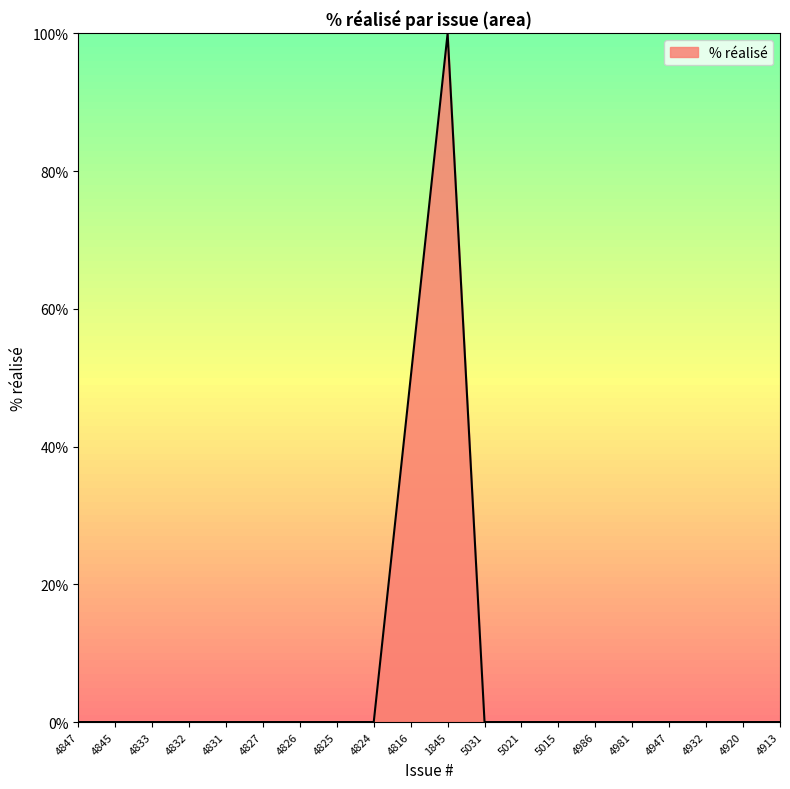

Reading left to right, list all the values displayed in this chart.

0	0	0	0	0	0	0	0	0	50	100	0	0	0	0	0	0	0	0	0